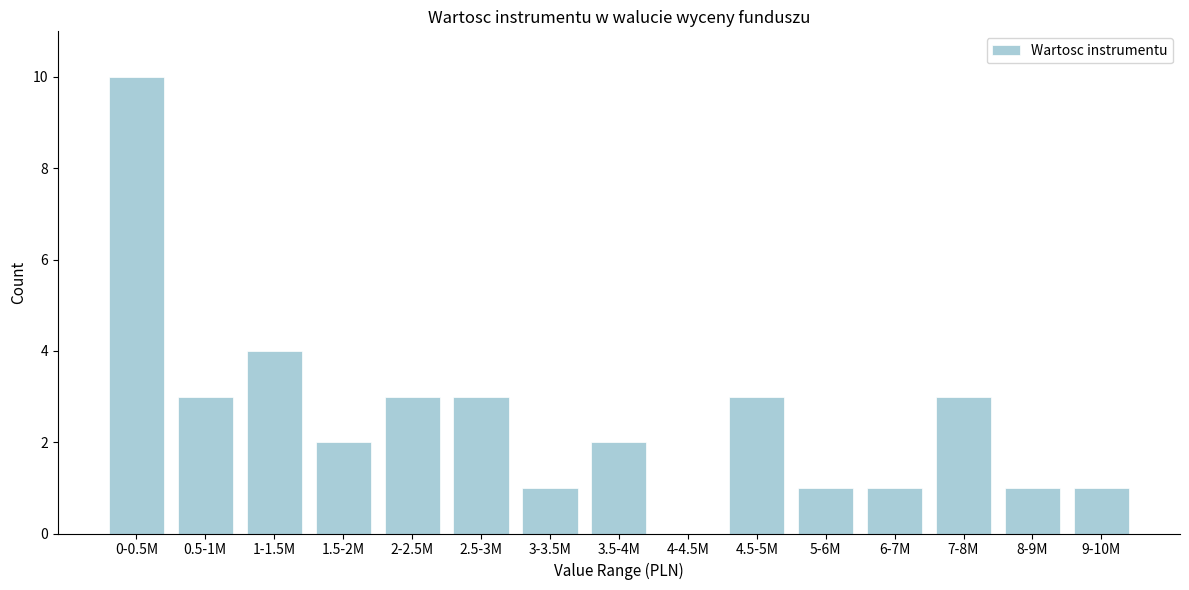

Reading left to right, transcribe all the data shown in this chart.

0-0.5M=10	0.5-1M=3	1-1.5M=4	1.5-2M=2	2-2.5M=3	2.5-3M=3	3-3.5M=1	3.5-4M=2	4-4.5M=0	4.5-5M=3	5-6M=1	6-7M=1	7-8M=3	8-9M=1	9-10M=1